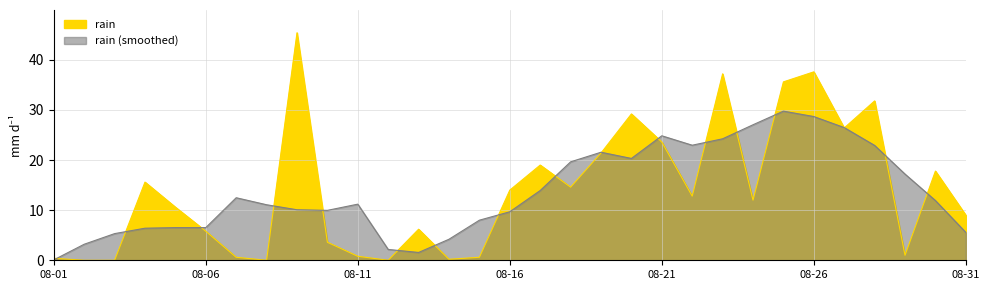

What is the value of the 31st point from the left?

9.0